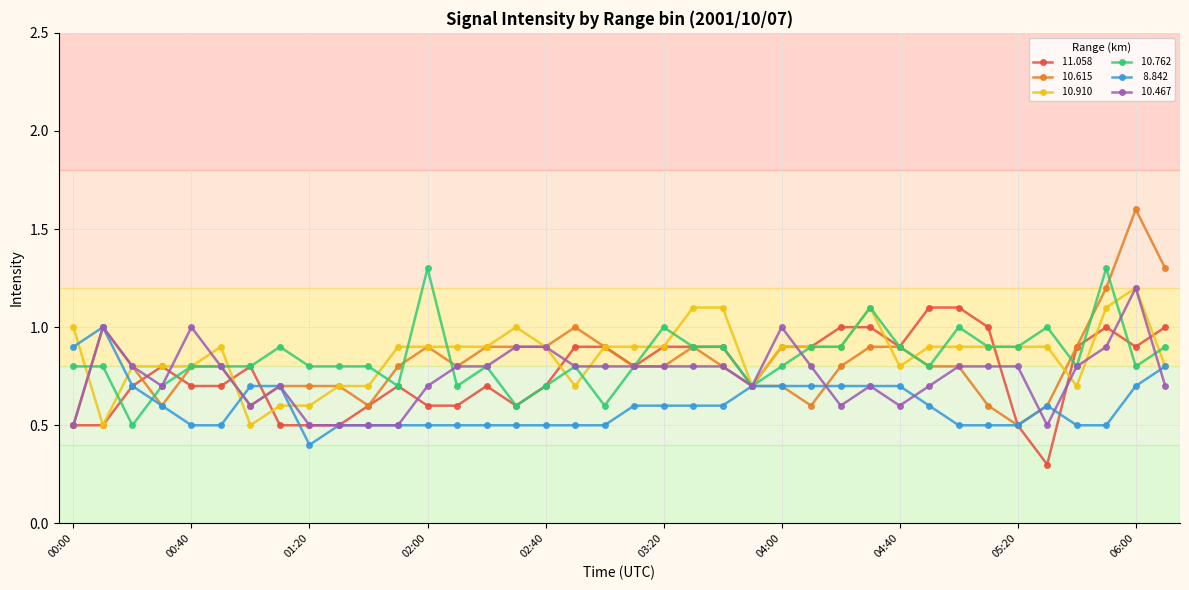

What is the minimum value shown in the chart?

0.3